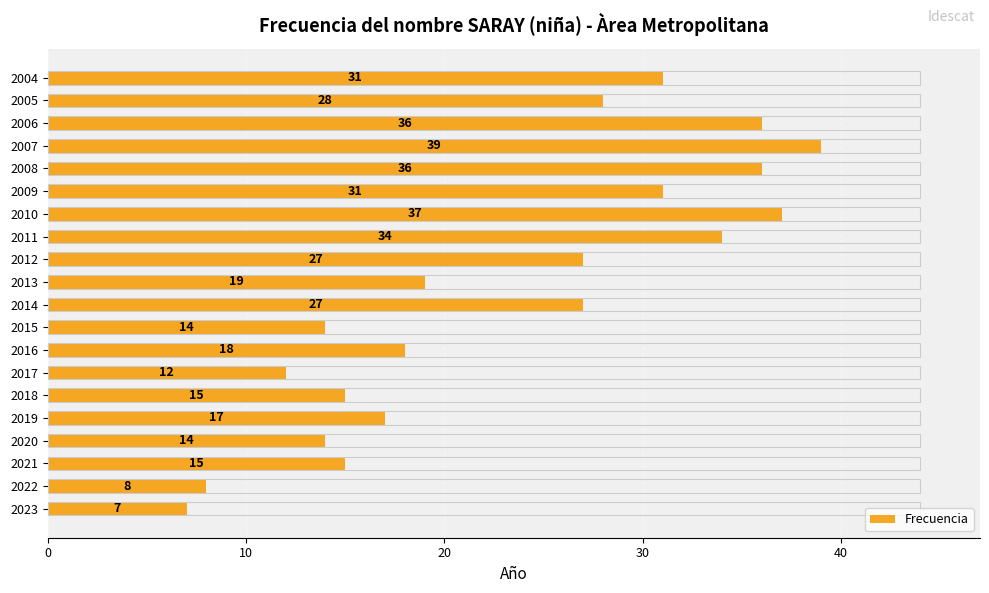

Approximately how many times larger is the value at 2016 compared to 2004?

0.6